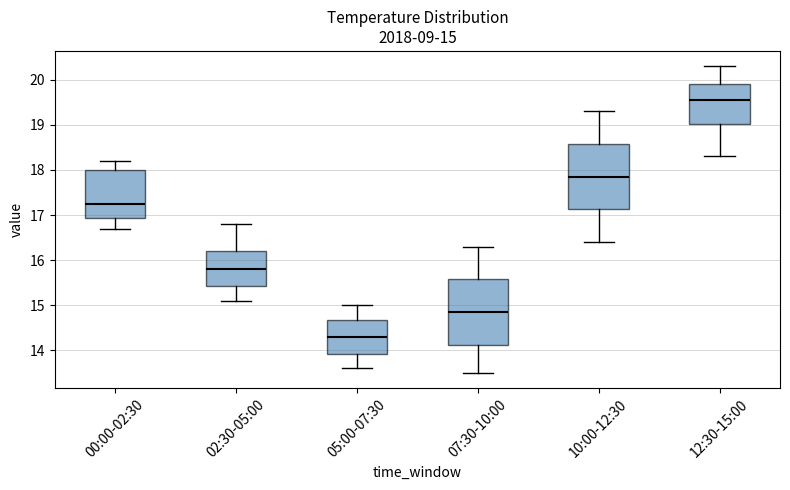

Which box has the lowest median line?

05:00-07:30